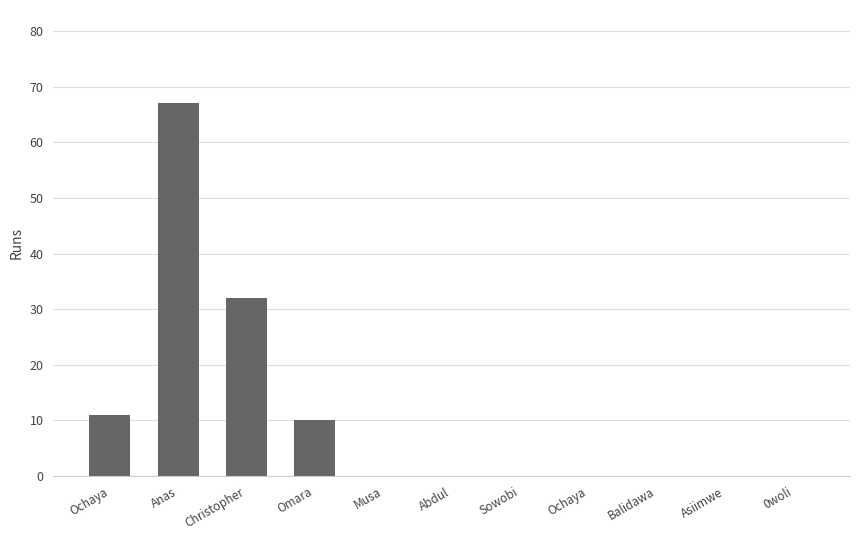

Reading right to left, list all the values displayed in this chart.

0woli=0	Asiimwe=0	Balidawa=0	Ochaya=0	Sowobi=0	Abdul=0	Musa=0	Omara=10	Christopher=32	Anas=67	Ochaya=11